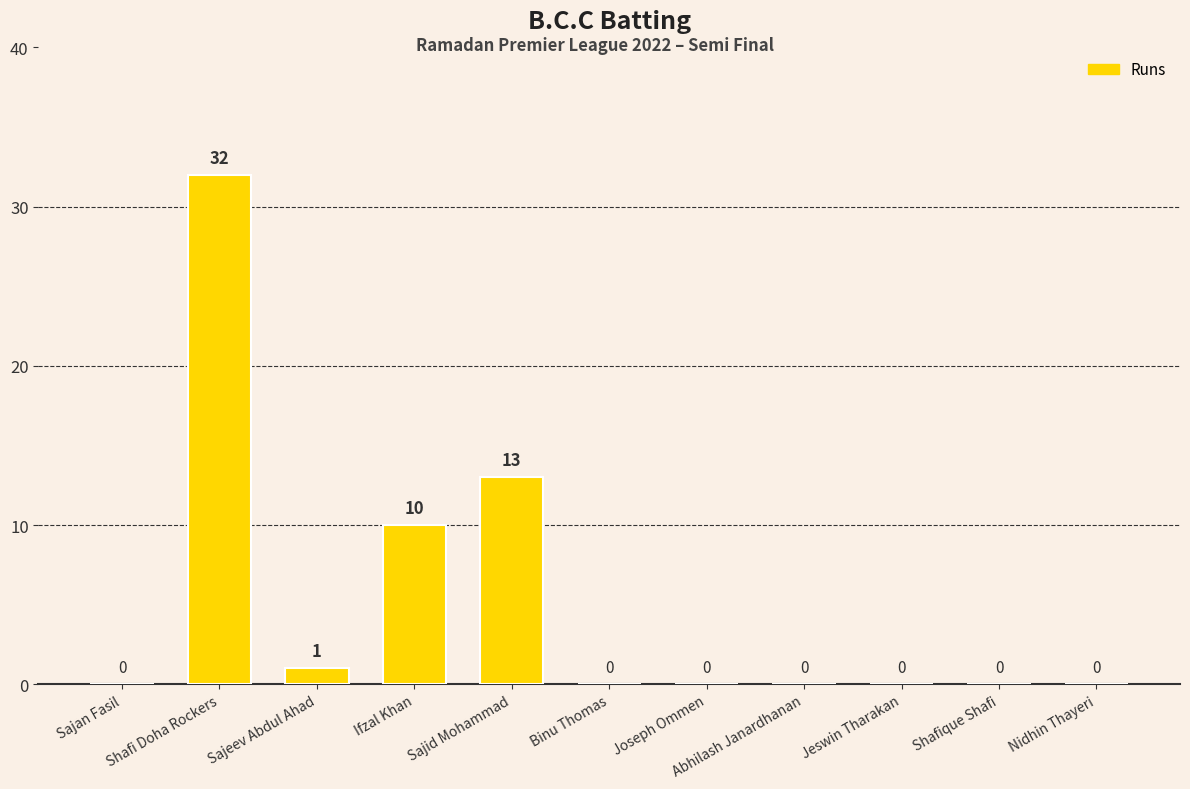

True or false: the data shows 0 at Binu Thomas.

True